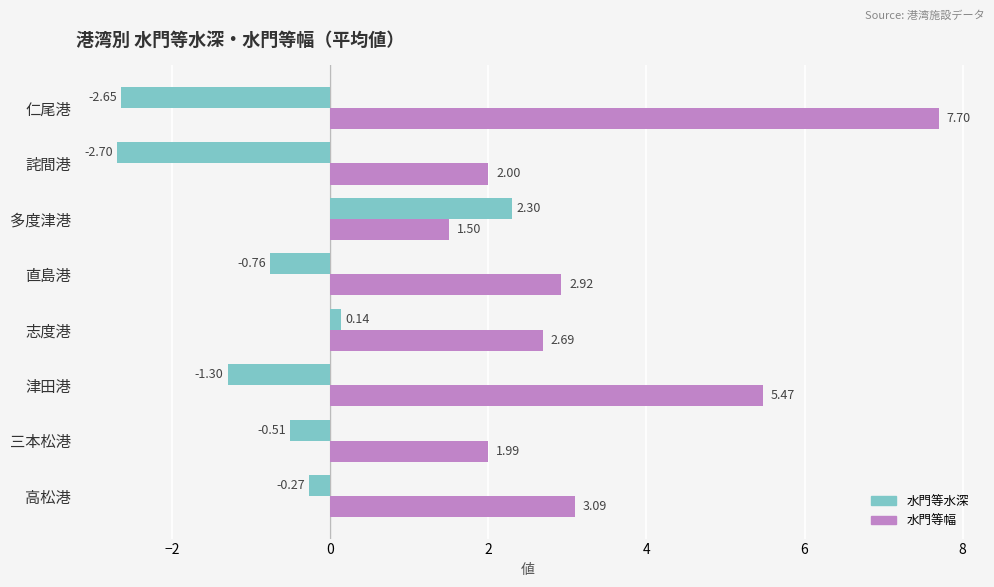

Which series has the widest spread of values?

水門等幅